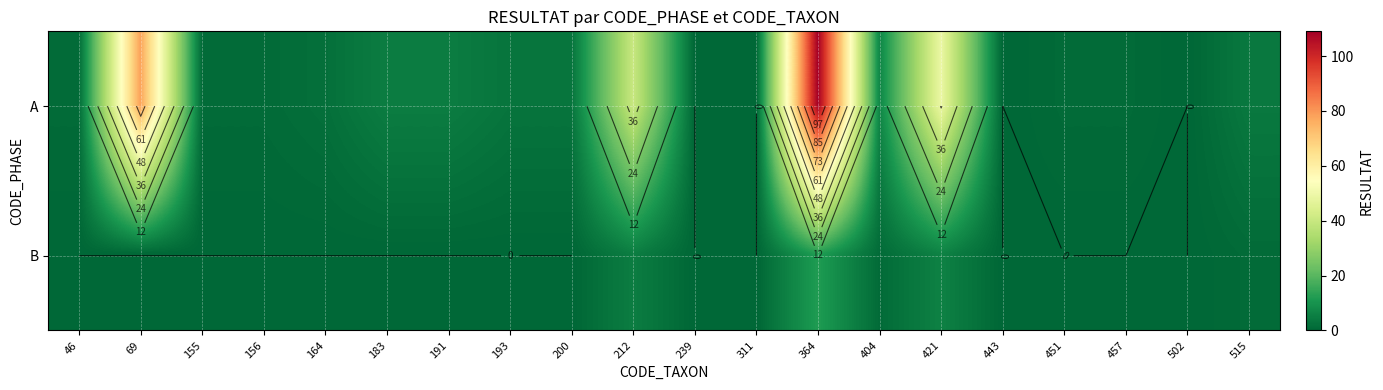

Rank the series at 155 from lowest to highest value.

B, A